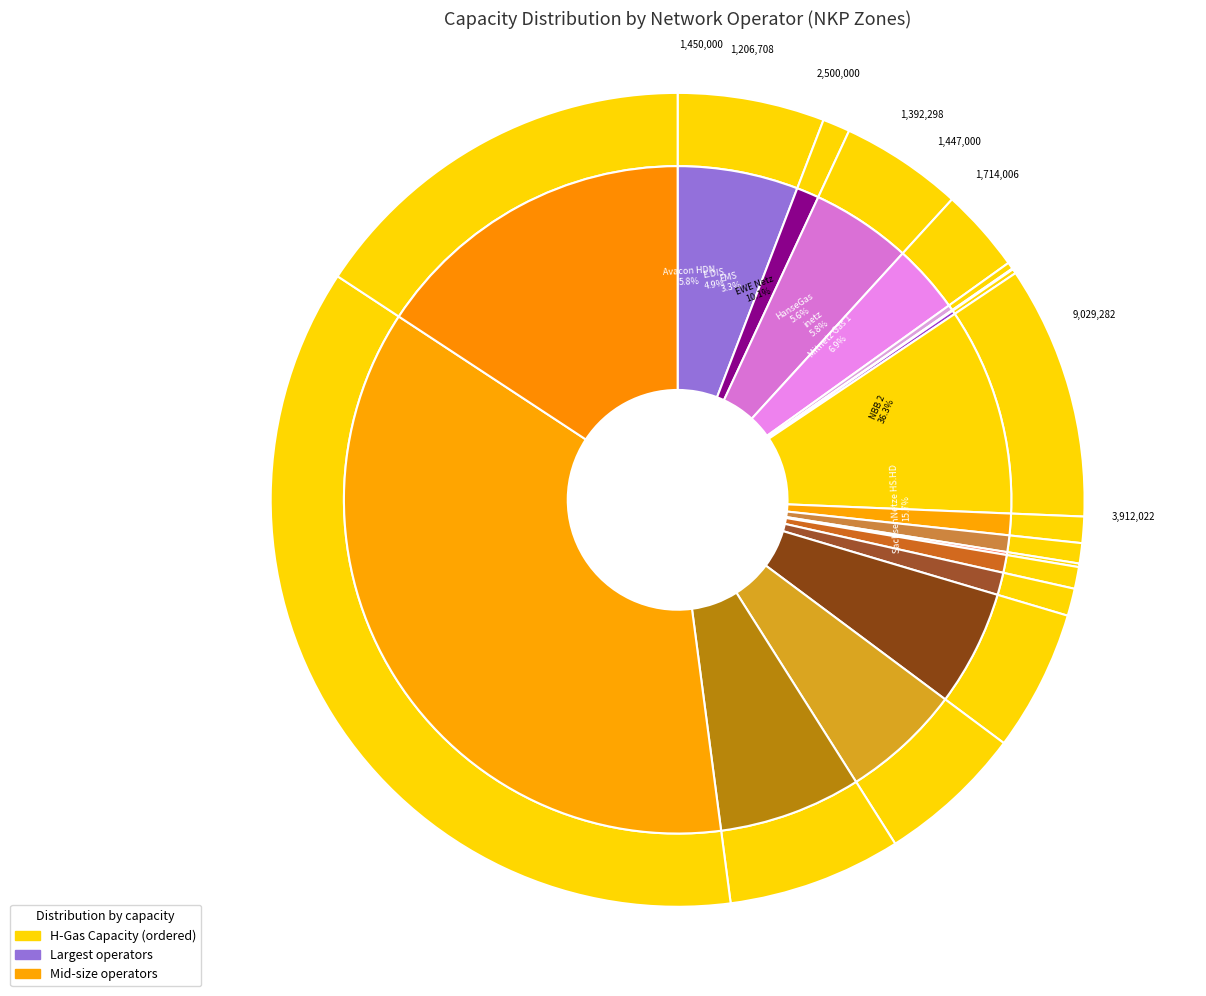

Does EMS represent more than half of the total?

No